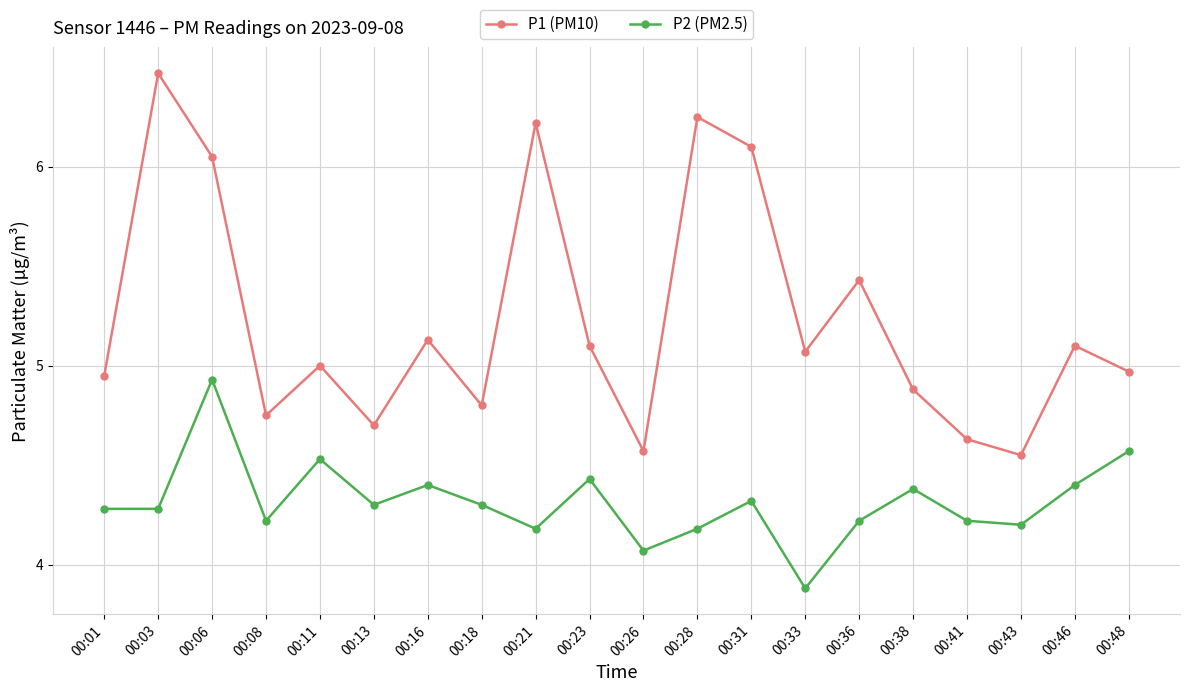

The value of P1 (PM10) at 00:28 is 3.0. True or false?

False